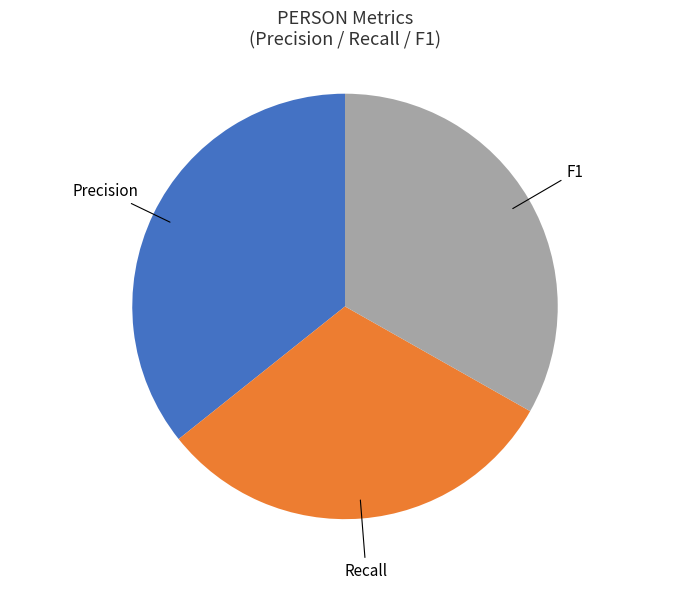

Which has a higher value, Precision or F1?

Precision